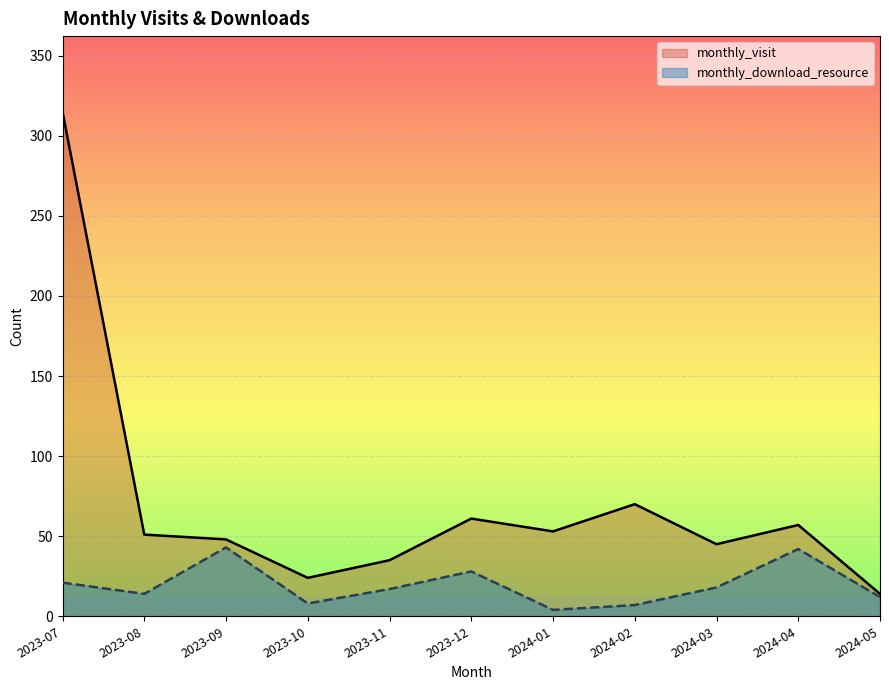

What is the difference between the maximum and minimum values in the monthly_visit series?

301